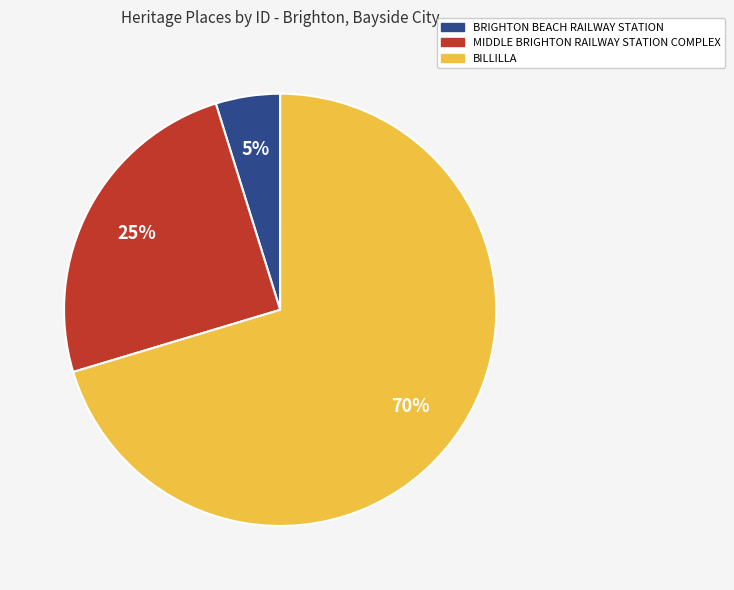

The BILLILLA slice represents 83% of the pie. True or false?

False